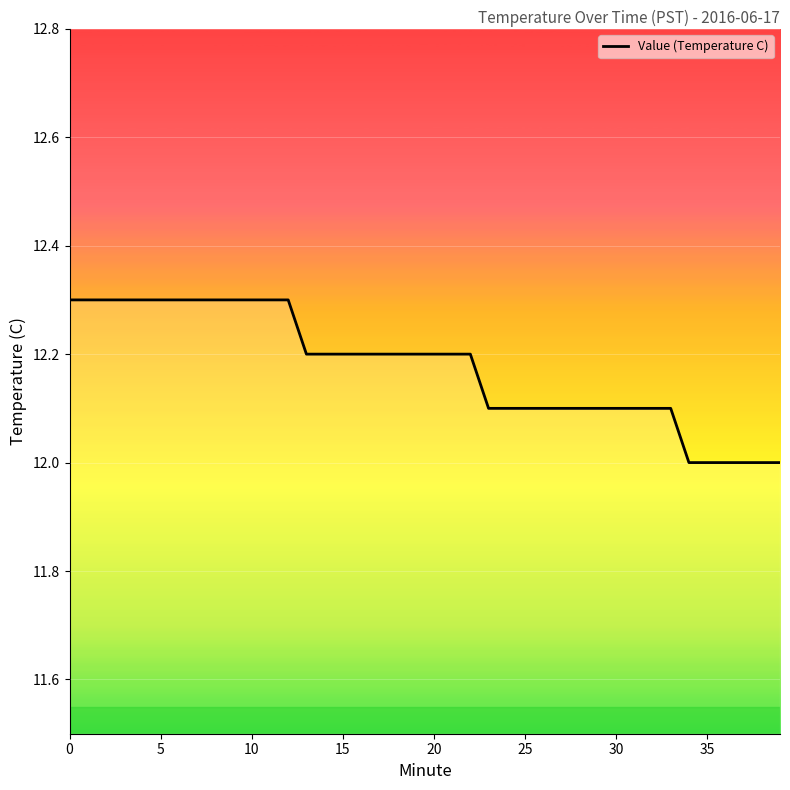

What is the greatest value displayed?

12.3